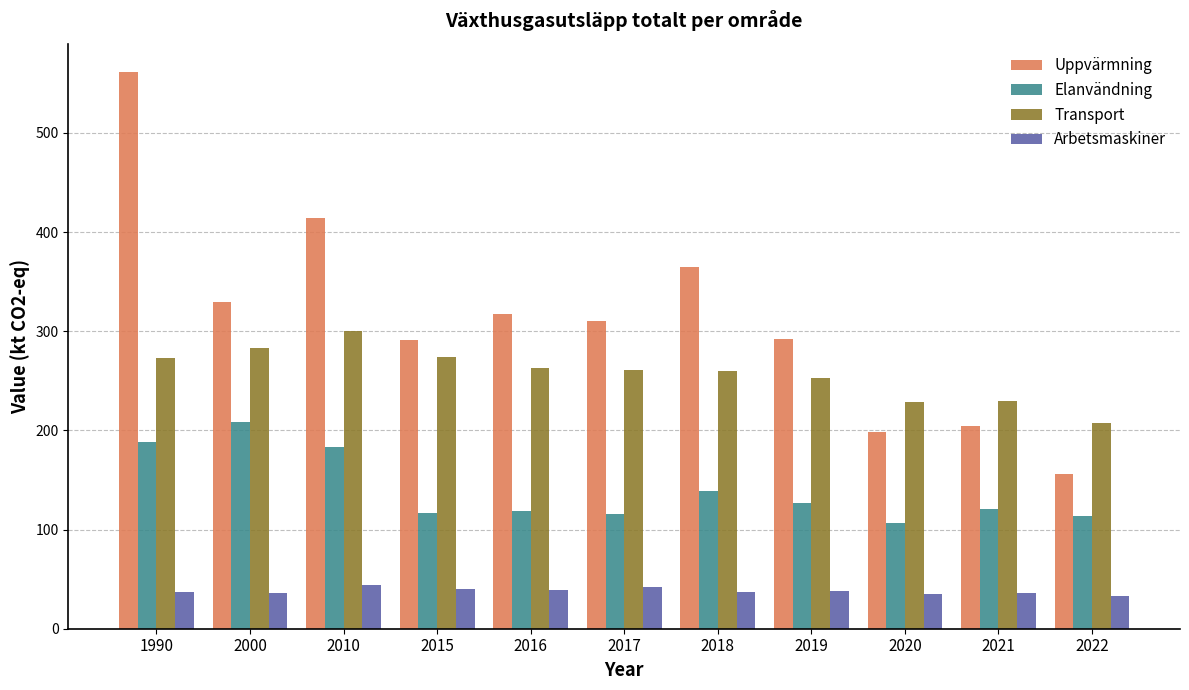

What is the sum of all Elanvändning values?

1540